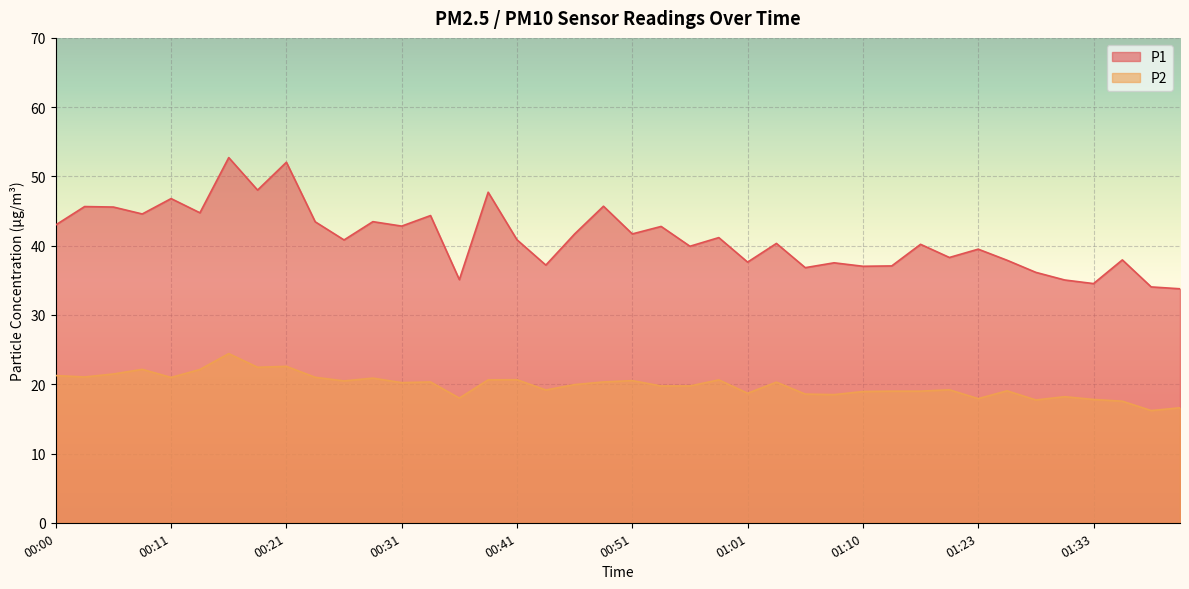

At how many categories does at least one series exceed 49?

2